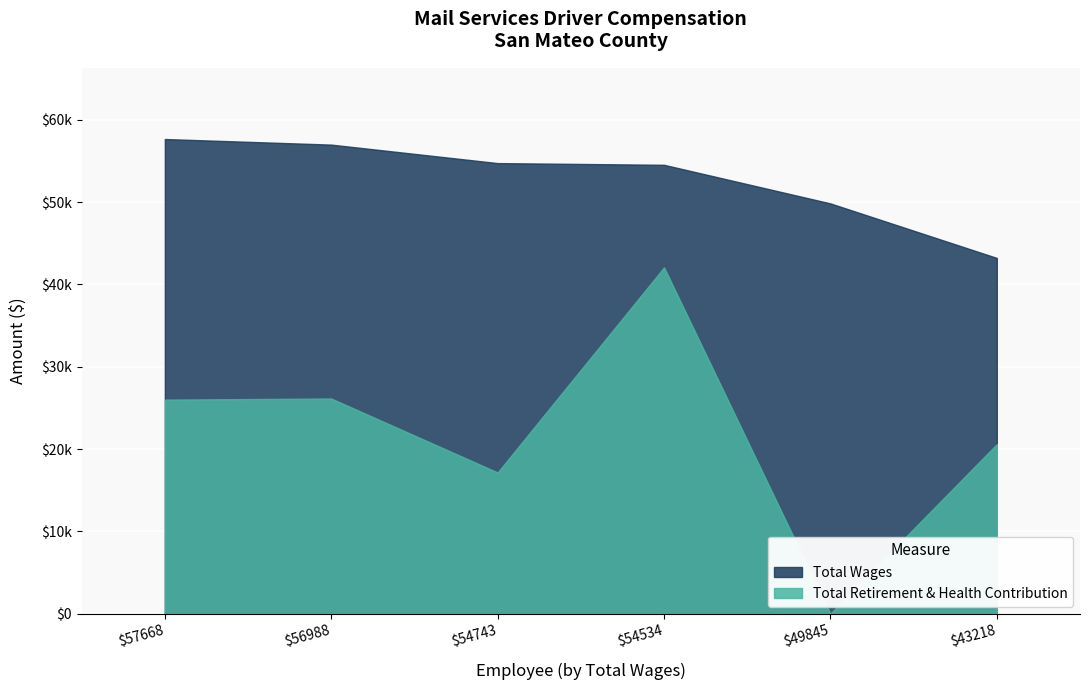

Reading left to right, list all the values displayed in this chart.

Total Wages: 57668=57668	56988=56988	54743=54743	54534=54534	49845=49845	43218=43218
Total Retirement & Health Contribution: 57668=26000	56988=26138	54743=17150	54534=42072	49845=0	43218=20589